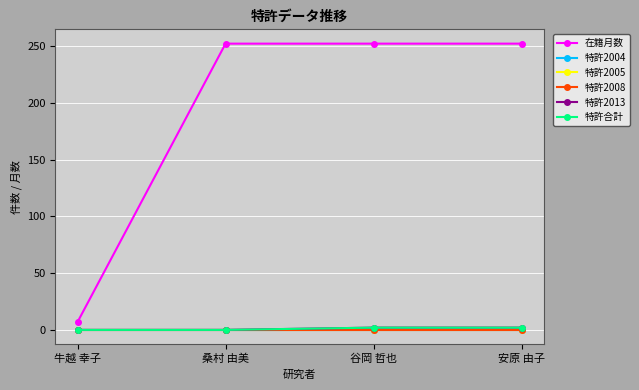

True or false: 在籍月数 has more than 0 points higher than both neighbors.

False